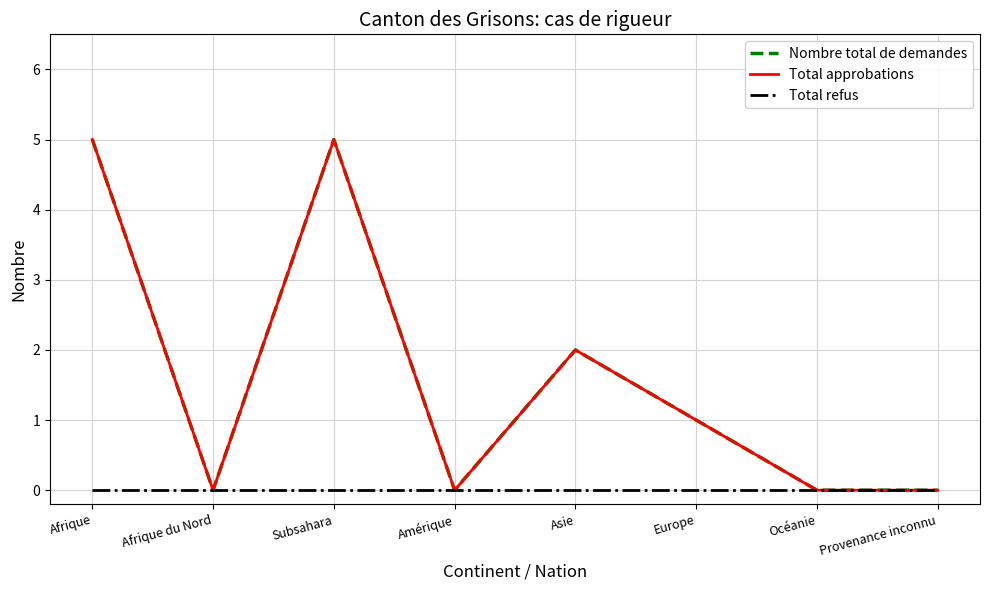

Between Amérique and Afrique du Nord, which is larger?

Amérique